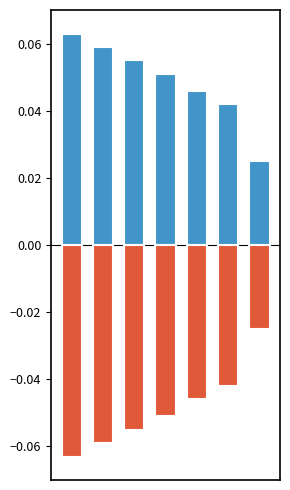

Reading left to right, transcribe all the data shown in this chart.

Positive: 1=0.1	2=0.1	3=0.1	4=0.1	5=0.0	6=0.0	7=0.0
Negative: 1=-0.1	2=-0.1	3=-0.1	4=-0.1	5=-0.0	6=-0.0	7=-0.0